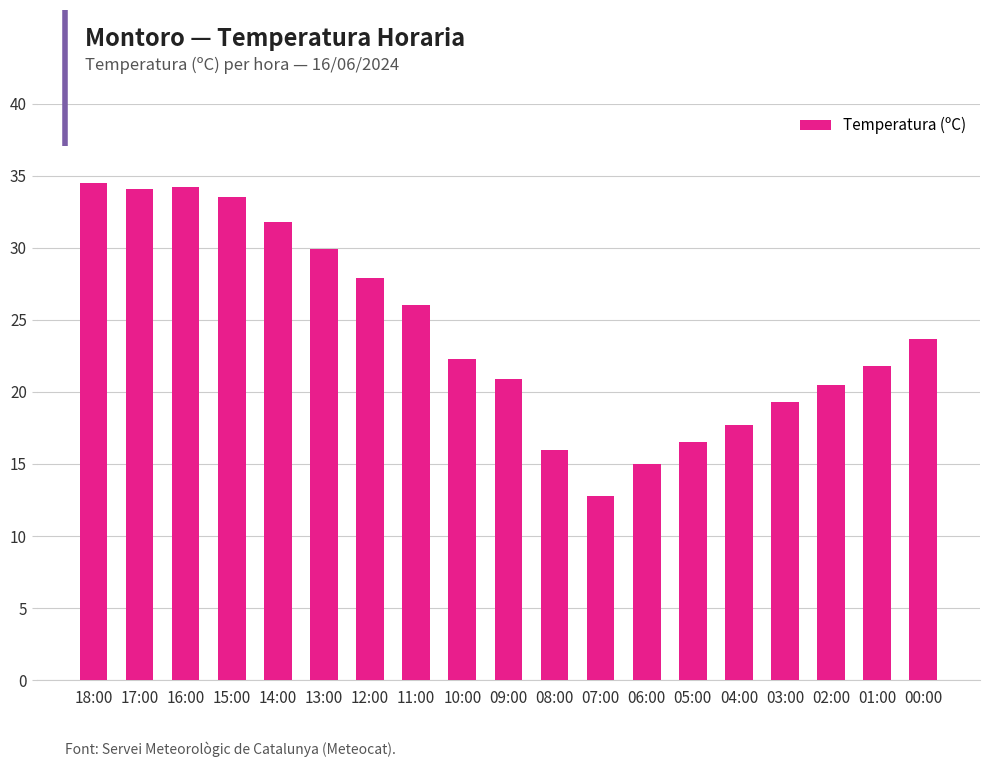

Which category has the lowest value across all series?

07:00